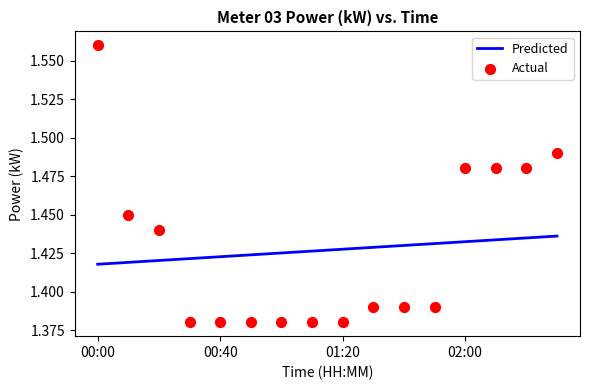

Which series reaches the maximum Y coordinate?

Actual